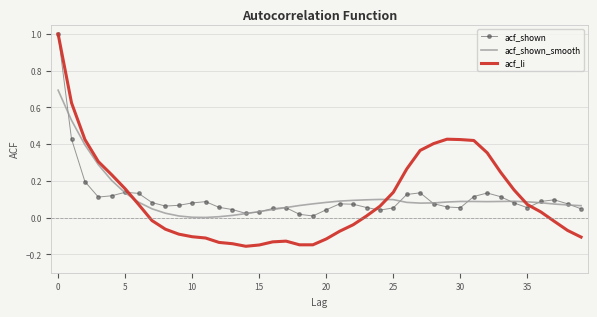

Which series has the largest range (max minus min)?

acf_li